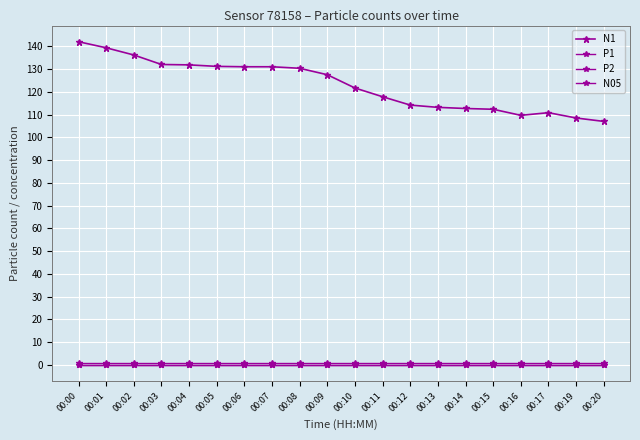

At how many categories does at least one series exceed 93?

20